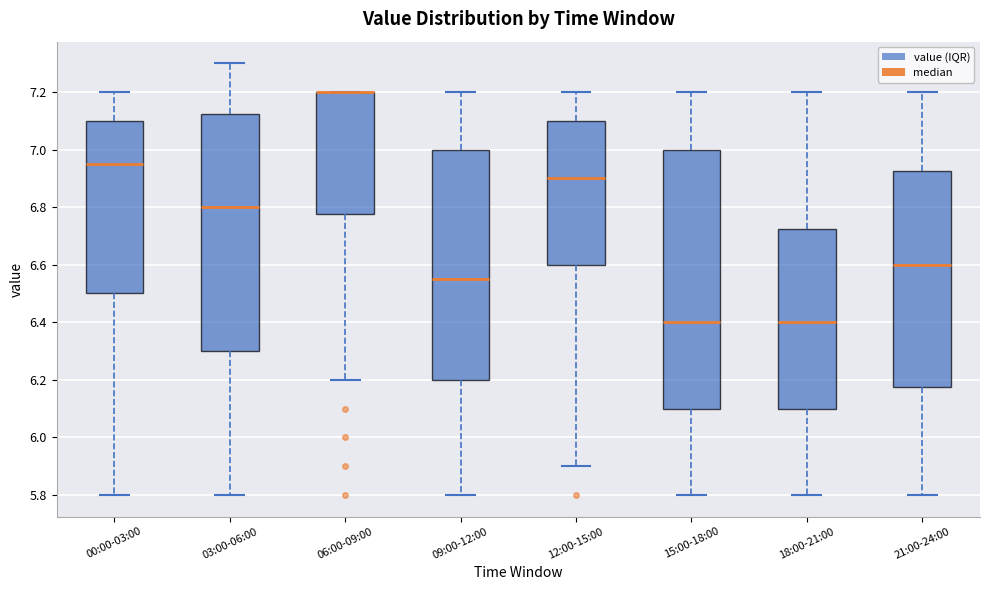

Comparing the boxes themselves (not the whiskers), which one is the tallest?

15:00-18:00